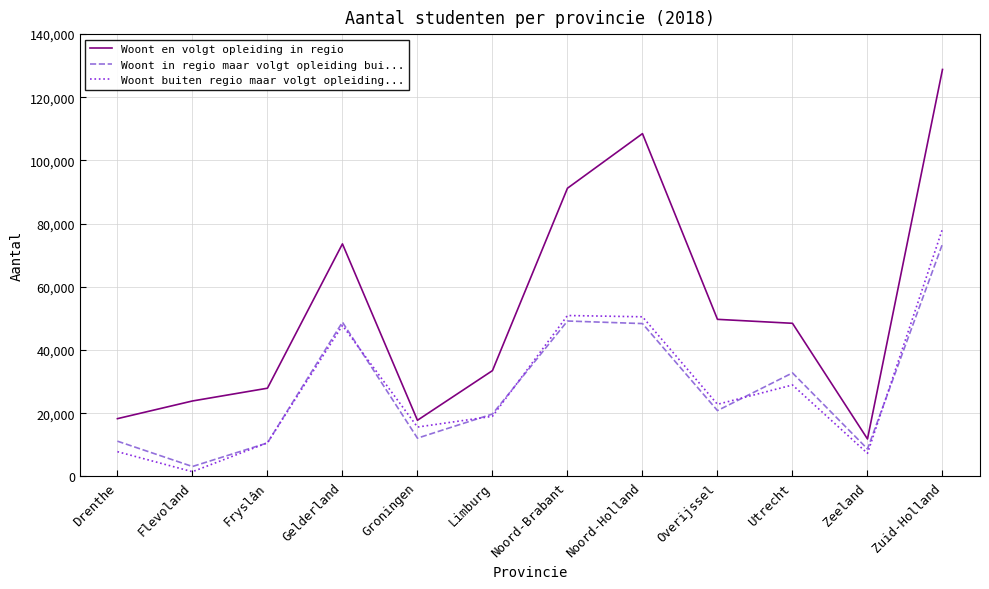

What is the maximum value for Woont en volgt opleiding in regio?

128812